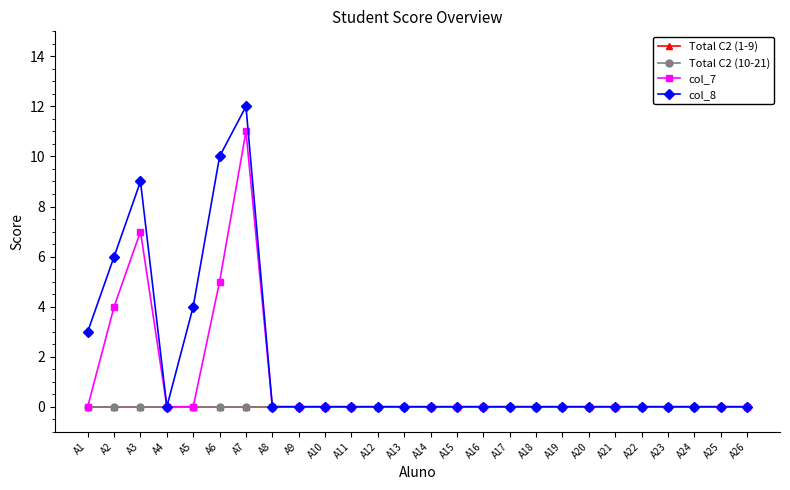

Is this an area chart (filled region under the line)?

No